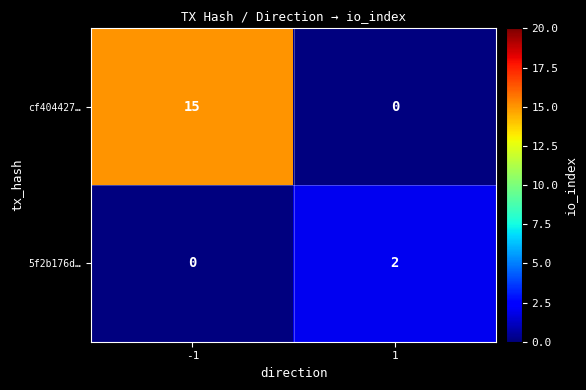

Is it true that 5f2b176d… equals 1 at -1?

False